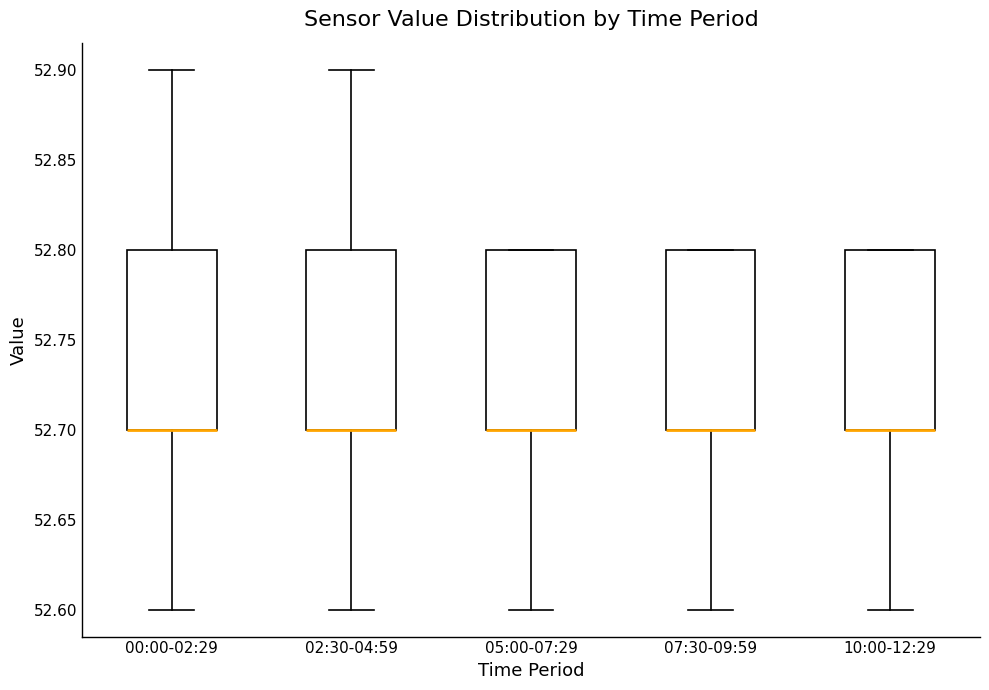

Reading left to right, read every box against the y-axis: the position of its median line, the range the box covers, and the ends of its whiskers. The values are not printed on the chart, so give them approximately, as read against the axis.

00:00-02:29: median 52.7 (drawn on the box's lower edge), box 52.7 to 52.8, whiskers 52.6 to 52.9
02:30-04:59: median 52.7 (drawn on the box's lower edge), box 52.7 to 52.8, whiskers 52.6 to 52.9
05:00-07:29: median 52.7 (drawn on the box's lower edge), box 52.7 to 52.8, whiskers 52.6 to 52.8
07:30-09:59: median 52.7 (drawn on the box's lower edge), box 52.7 to 52.8, whiskers 52.6 to 52.8
10:00-12:29: median 52.7 (drawn on the box's lower edge), box 52.7 to 52.8, whiskers 52.6 to 52.8